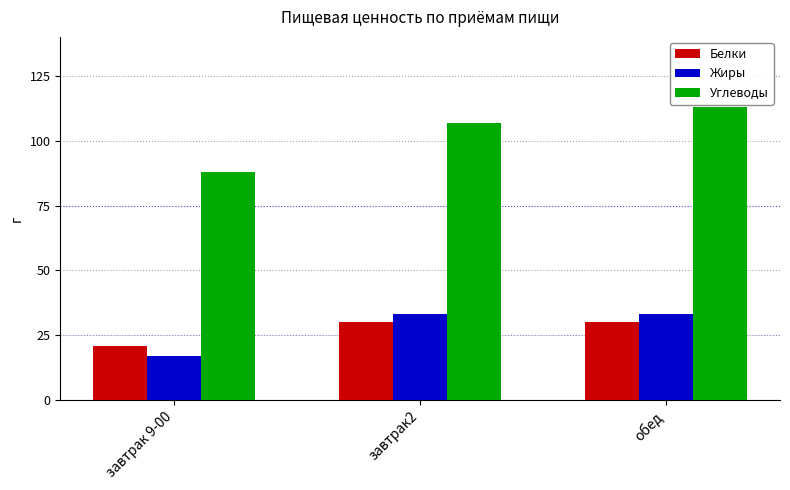

Read the Жиры value at завтрак 9-00, to the nearest 5.

15